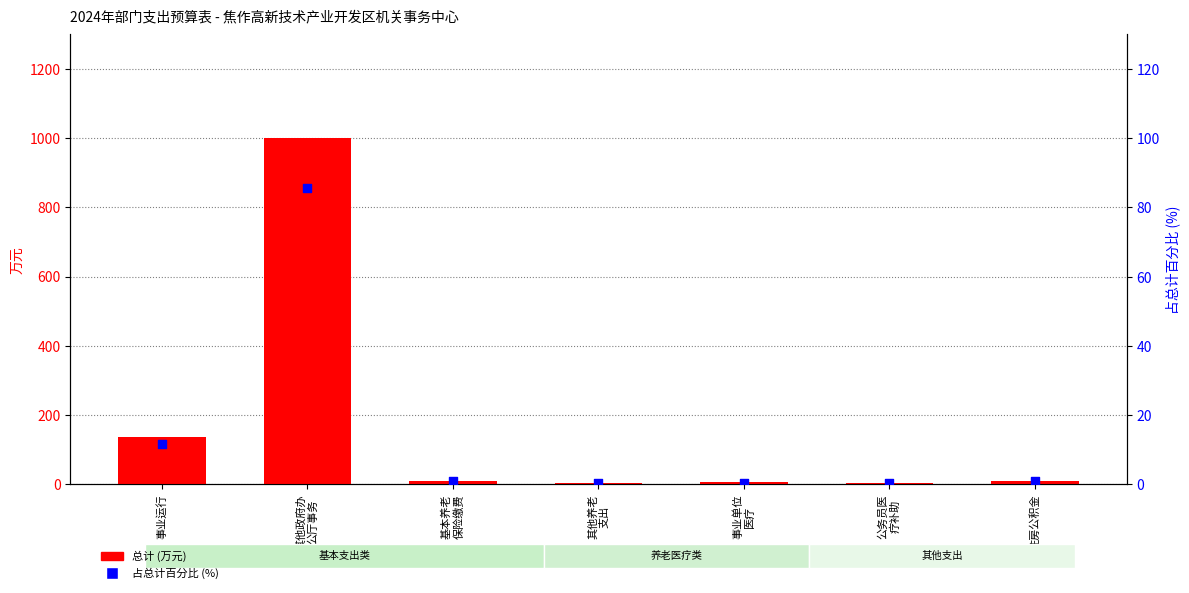

At how many categories does at least one series exceed 830?

1